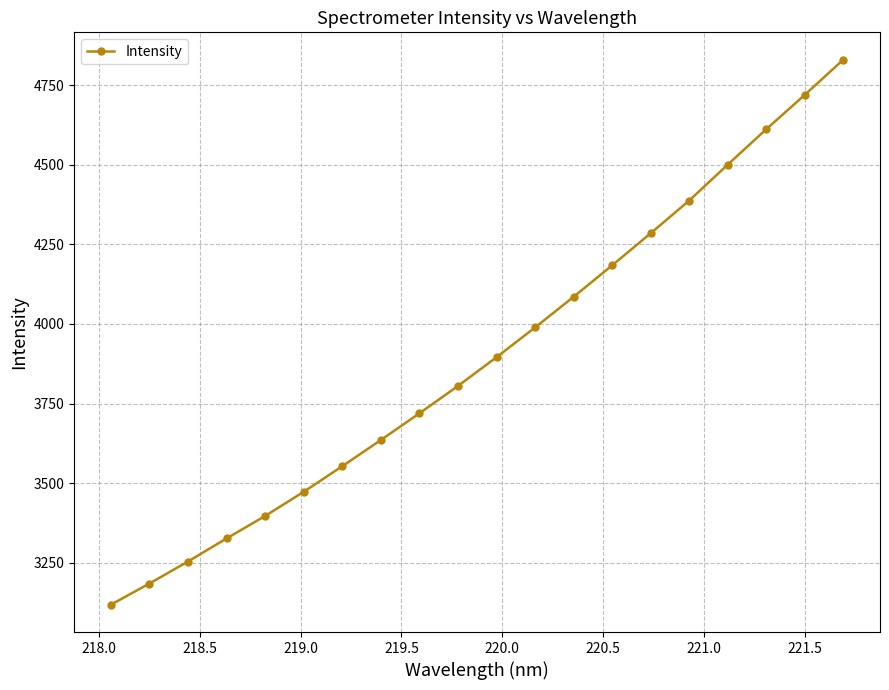

Reading right to left, what are all the values shown in this chart?

4830.7	4720.2	4612.1	4500.8	4388.0	4285.1	4184.3	4085.4	3989.0	3895.5	3805.2	3719.3	3635.3	3553.0	3472.6	3396.7	3326.0	3253.7	3184.4	3117.7